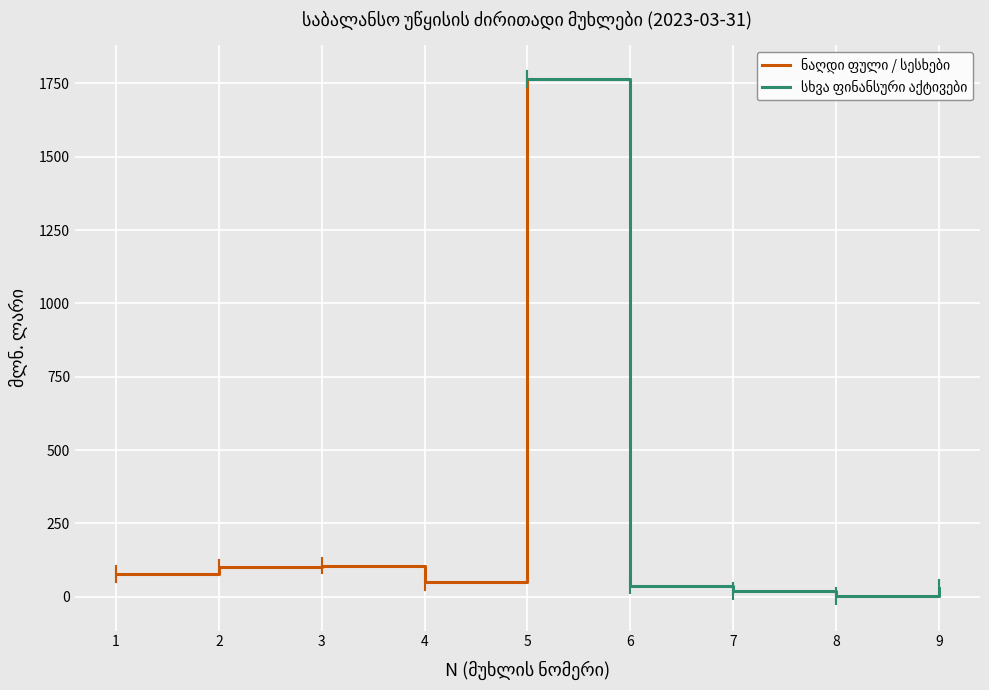

What are all the series names shown in the legend?

ნაღდი ფული / სესხები, სხვა ფინანსური აქტივები